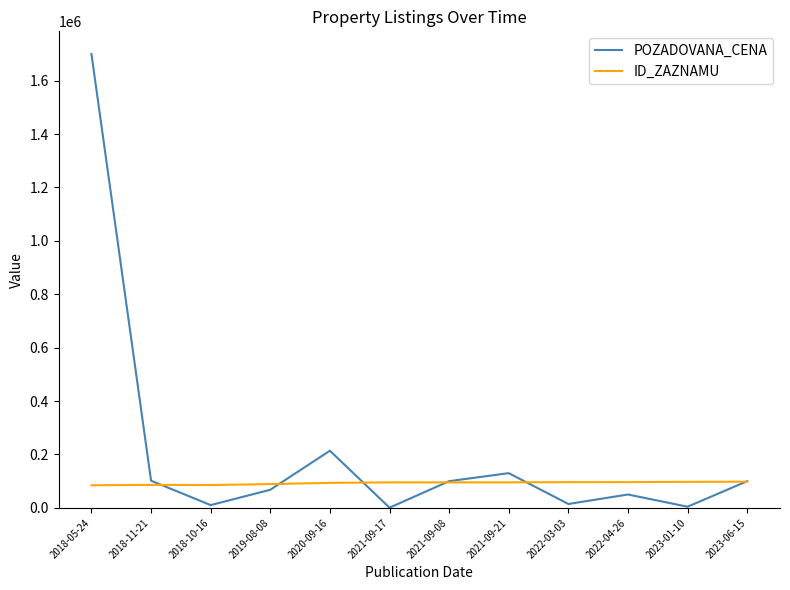

Where is POZADOVANA_CENA nearest to the value 850315?

2020-09-16